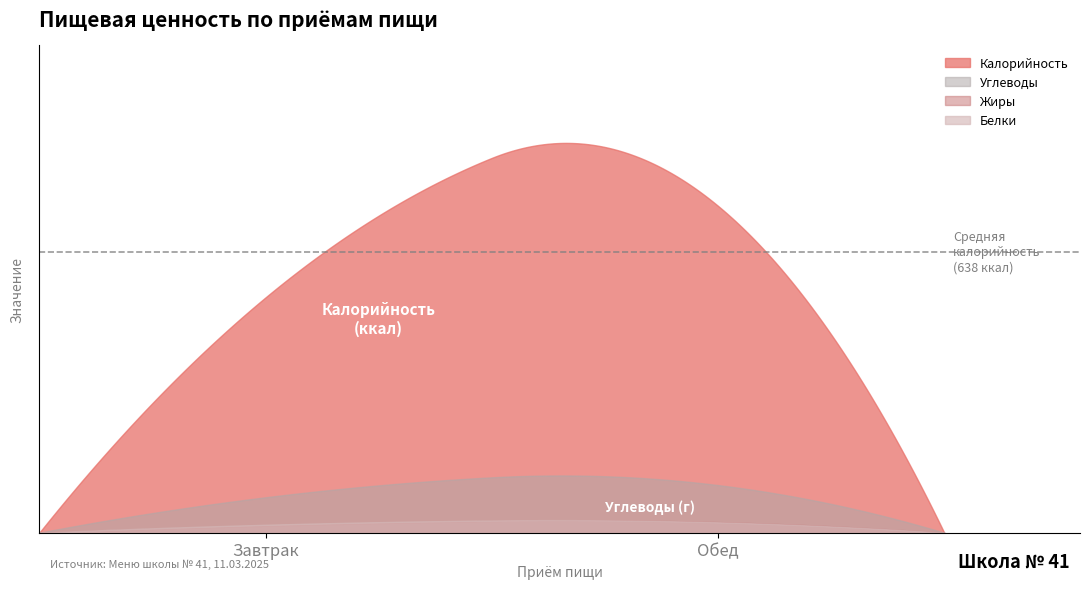

Which has a higher value, Завтрак or Обед?

Обед